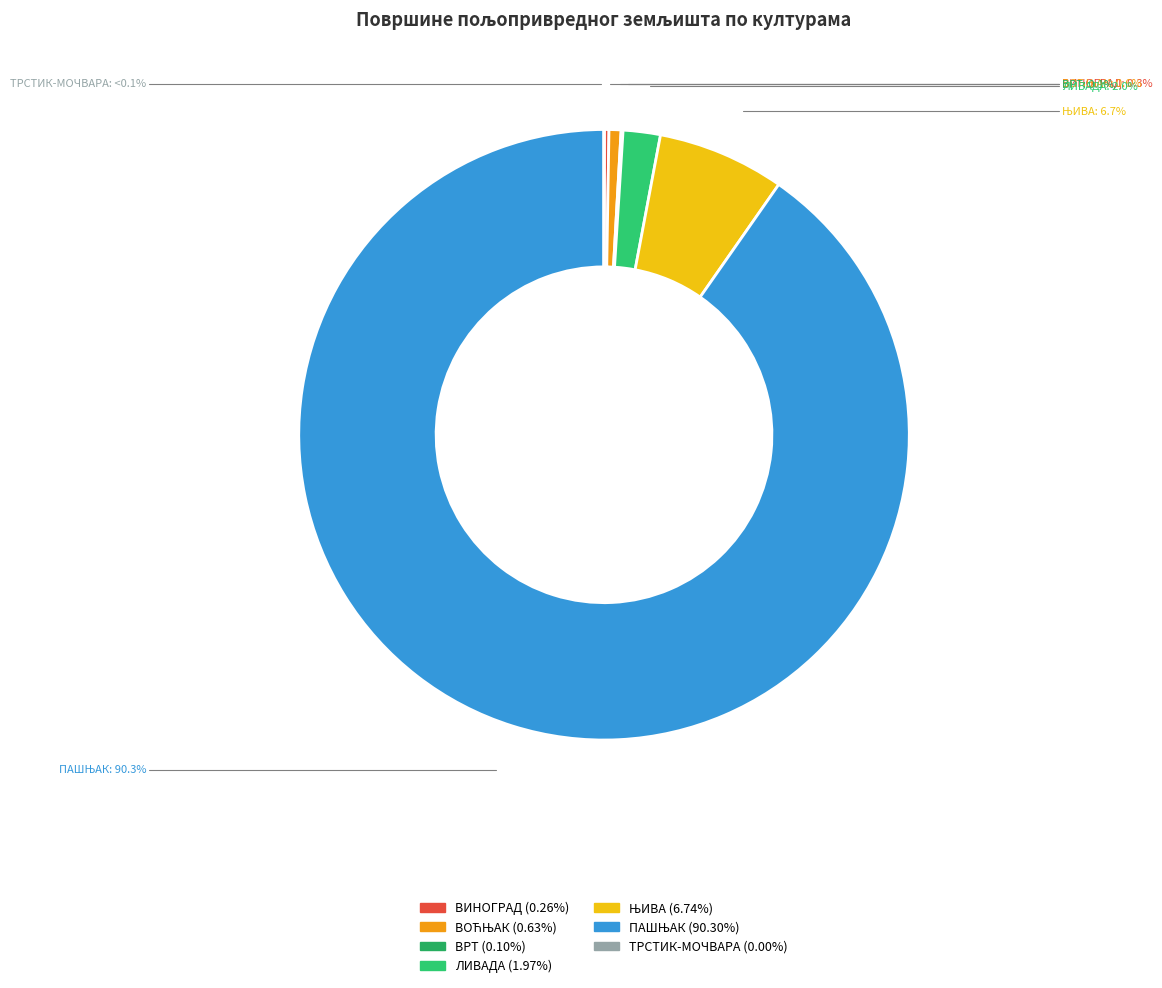

To the nearest percent, what is the average slice percentage?

14%